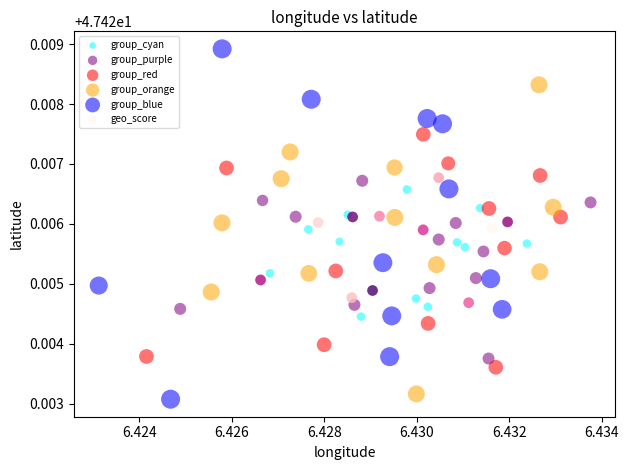

Which series contains the highest Y value?

group_blue